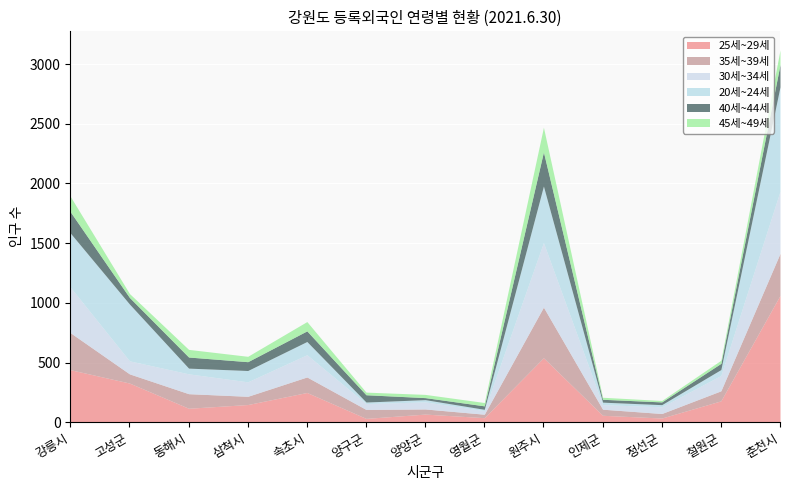

How many lines are shown in the chart?

6